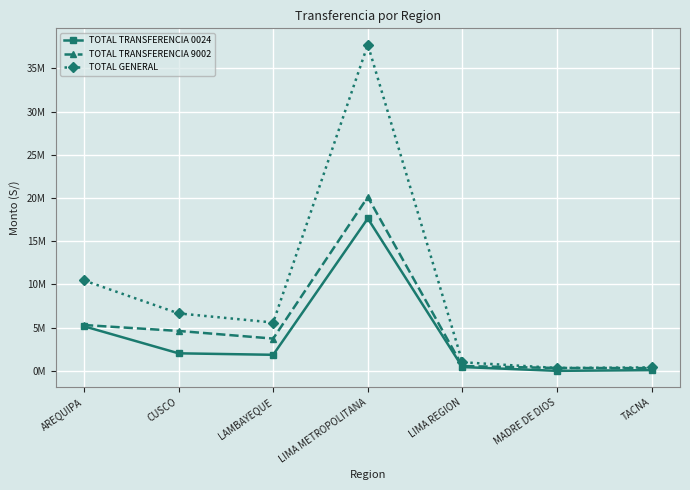

Reading left to right, list all the values displayed in this chart.

TOTAL TRANSFERENCIA 0024: AREQUIPA=5.2	CUSCO=2.0	LAMBAYEQUE=1.9	LIMA METROPOLITANA=17.6	LIMA REGION=0.4	MADRE DE DIOS=0.0	TACNA=0.1
TOTAL TRANSFERENCIA 9002: AREQUIPA=5.3	CUSCO=4.6	LAMBAYEQUE=3.7	LIMA METROPOLITANA=20.1	LIMA REGION=0.6	MADRE DE DIOS=0.3	TACNA=0.3
TOTAL GENERAL: AREQUIPA=10.5	CUSCO=6.6	LAMBAYEQUE=5.6	LIMA METROPOLITANA=37.7	LIMA REGION=1.0	MADRE DE DIOS=0.3	TACNA=0.4